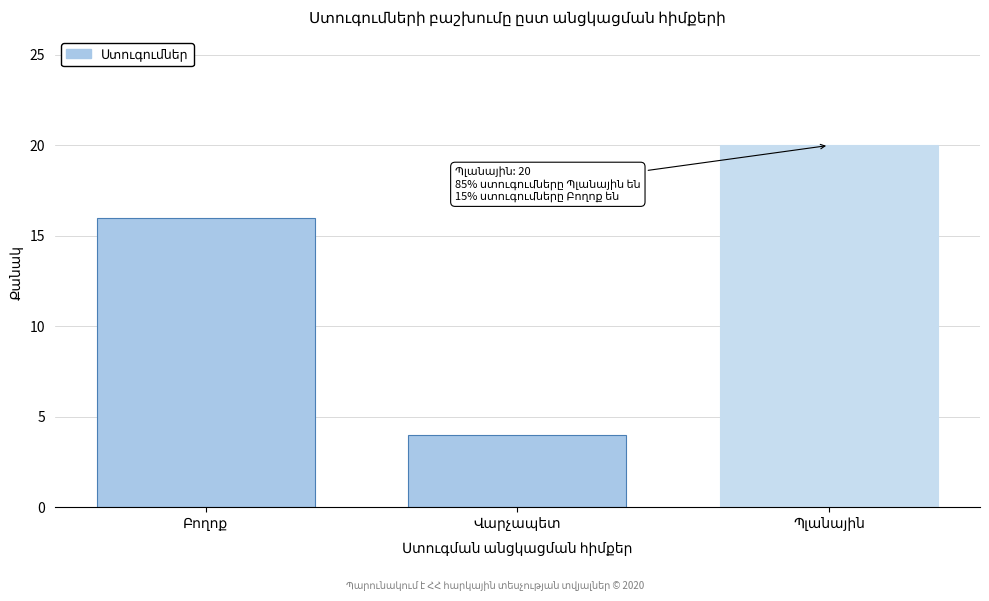

Reading left to right, transcribe all the data shown in this chart.

16	4	20